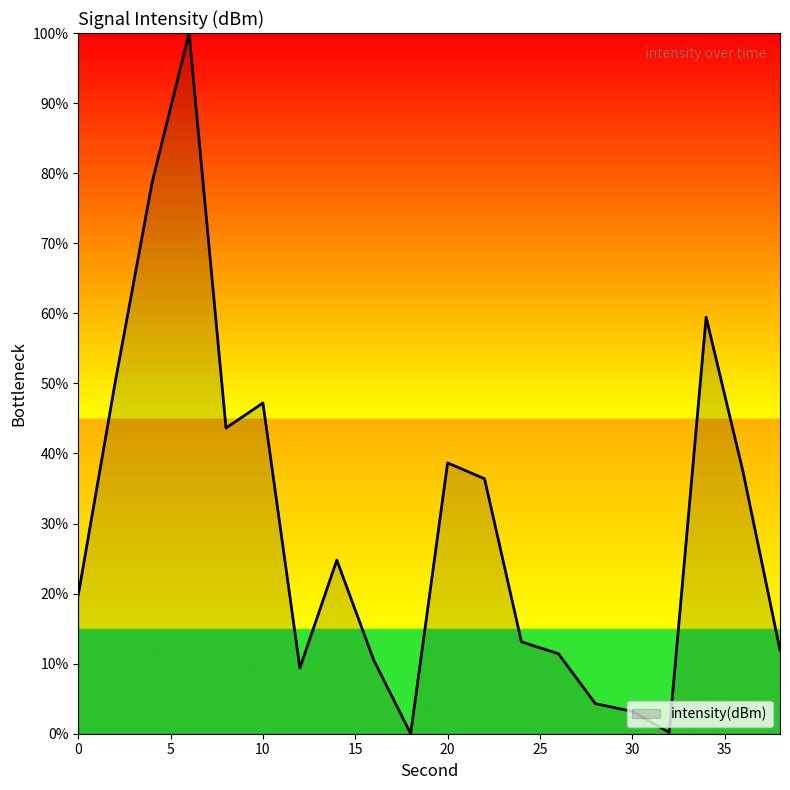

What is the greatest value displayed?

100.0